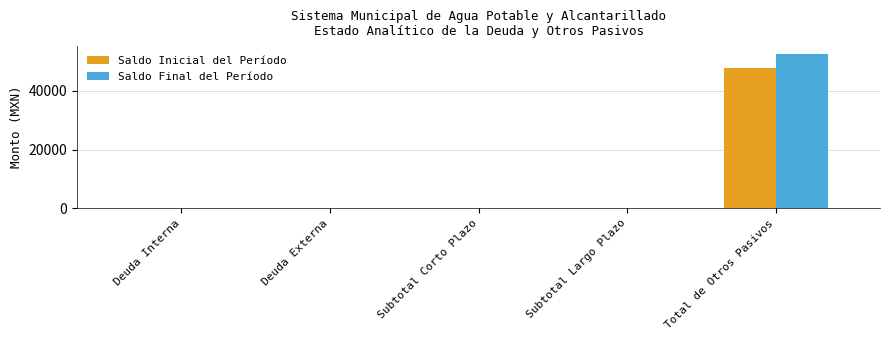

Which category has the highest value across all series?

Total de Otros Pasivos